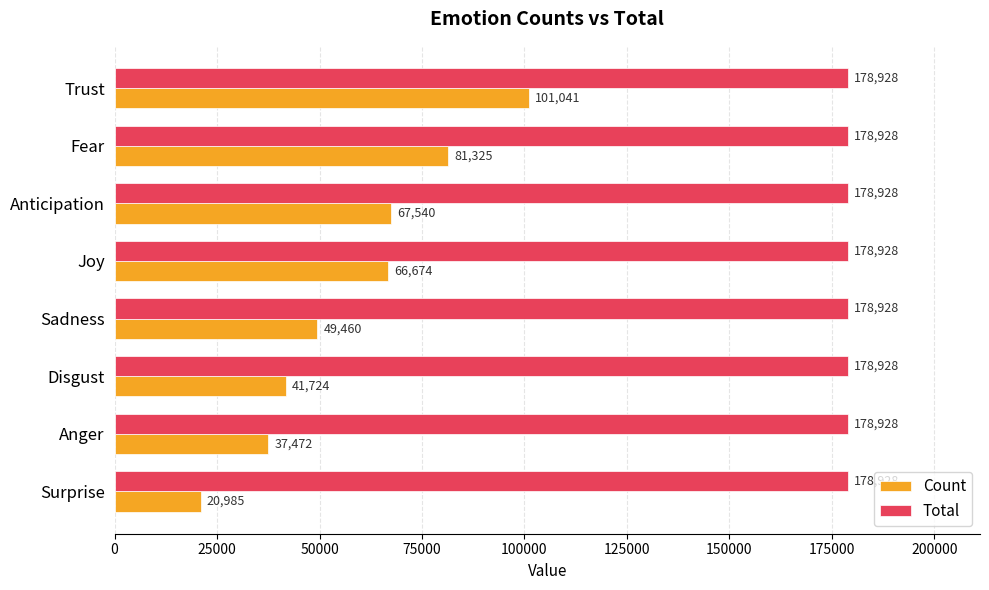

Rank the categories by Count value from highest to lowest.

Trust, Fear, Anticipation, Joy, Sadness, Disgust, Anger, Surprise